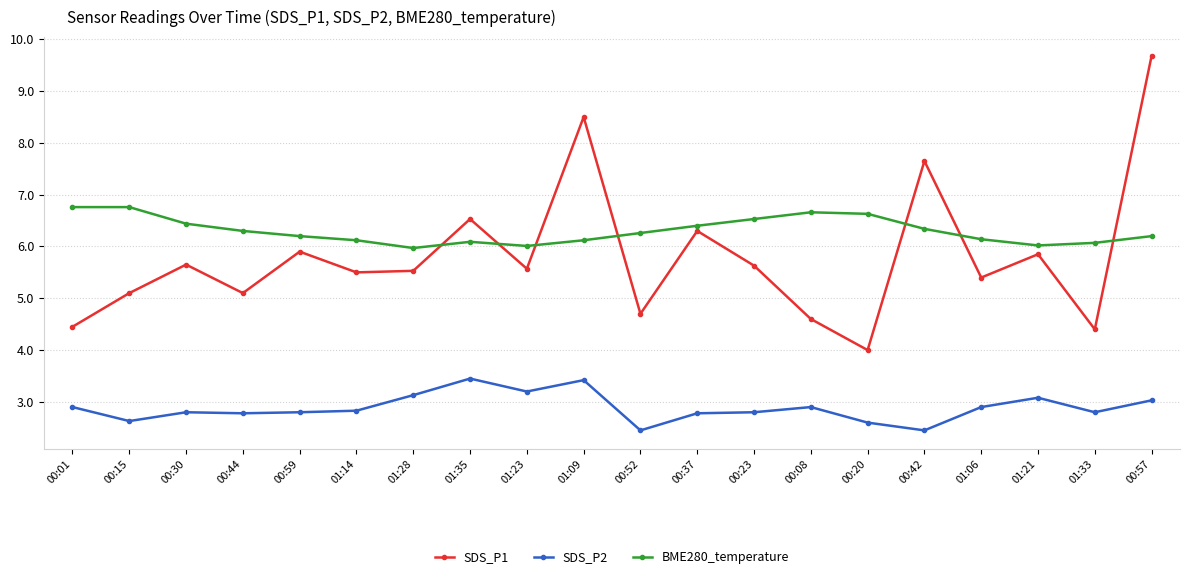

What is the spread (max minus min) of values at 00:44?

3.5